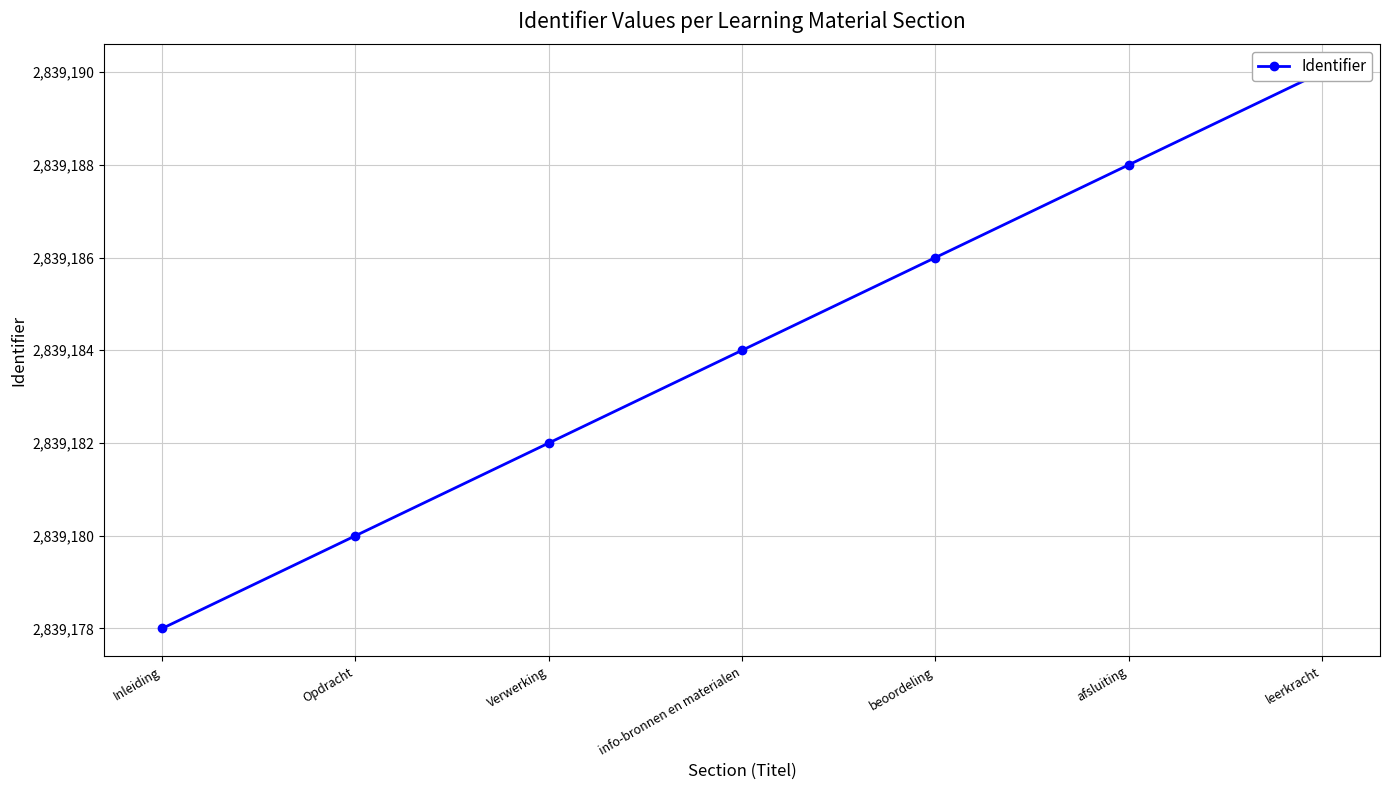

Which has a higher value, leerkracht or afsluiting?

leerkracht